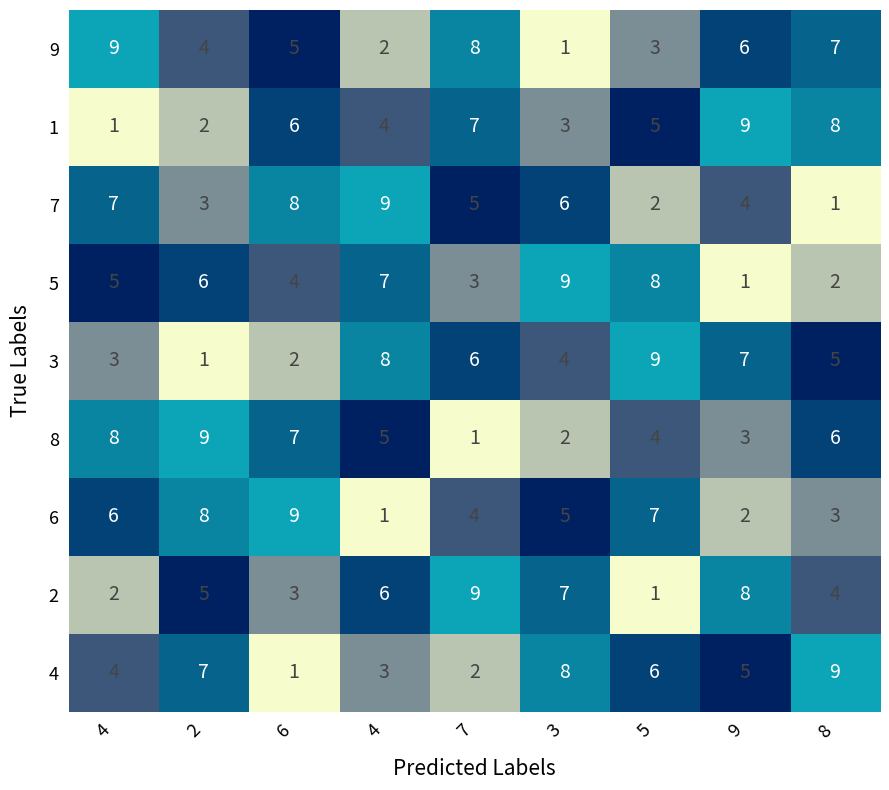

Reading right to left, list all the values displayed in this chart.

9: 8=7	9=6	5=3	3=1	7=8	4=2	6=5	2=4	4=9
1: 8=8	9=9	5=5	3=3	7=7	4=4	6=6	2=2	4=1
7: 8=1	9=4	5=2	3=6	7=5	4=9	6=8	2=3	4=7
5: 8=2	9=1	5=8	3=9	7=3	4=7	6=4	2=6	4=5
3: 8=5	9=7	5=9	3=4	7=6	4=8	6=2	2=1	4=3
8: 8=6	9=3	5=4	3=2	7=1	4=5	6=7	2=9	4=8
6: 8=3	9=2	5=7	3=5	7=4	4=1	6=9	2=8	4=6
2: 8=4	9=8	5=1	3=7	7=9	4=6	6=3	2=5	4=2
4: 8=9	9=5	5=6	3=8	7=2	4=3	6=1	2=7	4=4